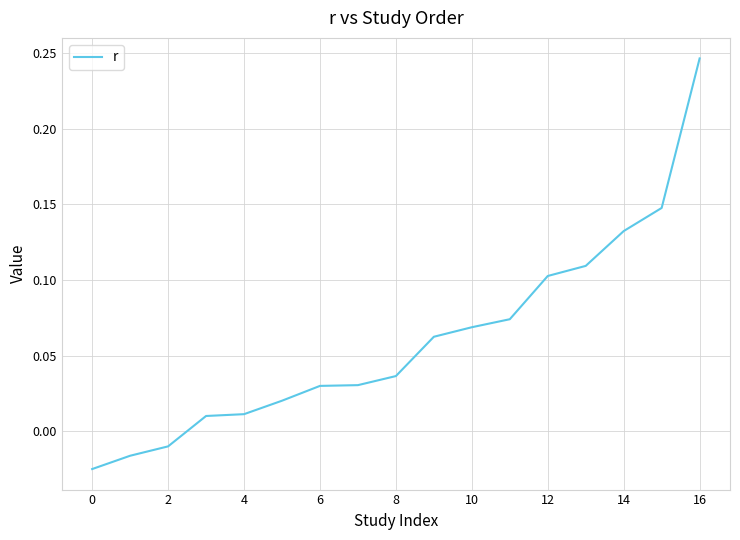

What is the difference between the maximum and minimum values?

0.3